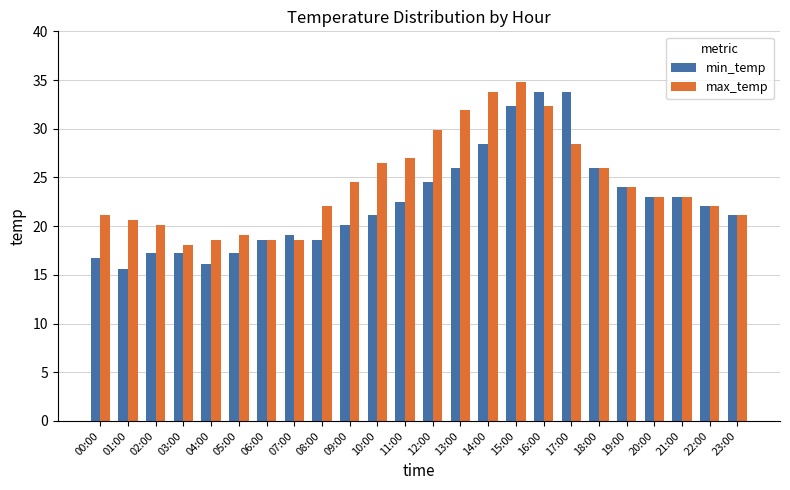

What is the lowest value of the max_temp series?

18.1